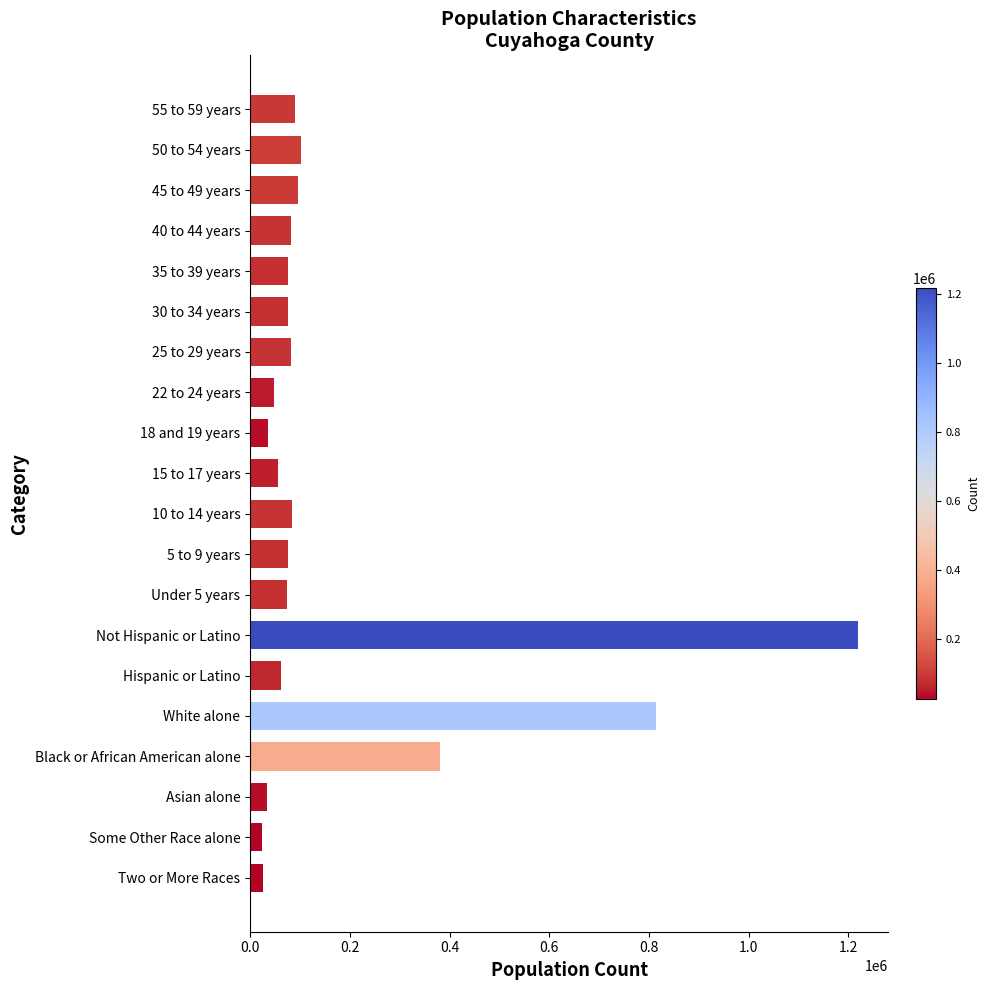

Is it true that the value at 55 to 59 years is 90182?

True